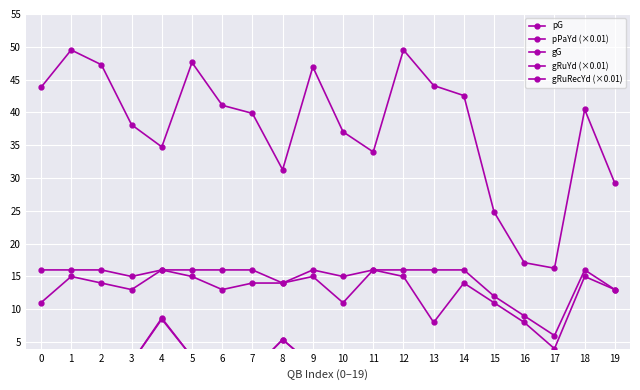

What is the difference between the maximum and minimum values in the pG series?

10.0